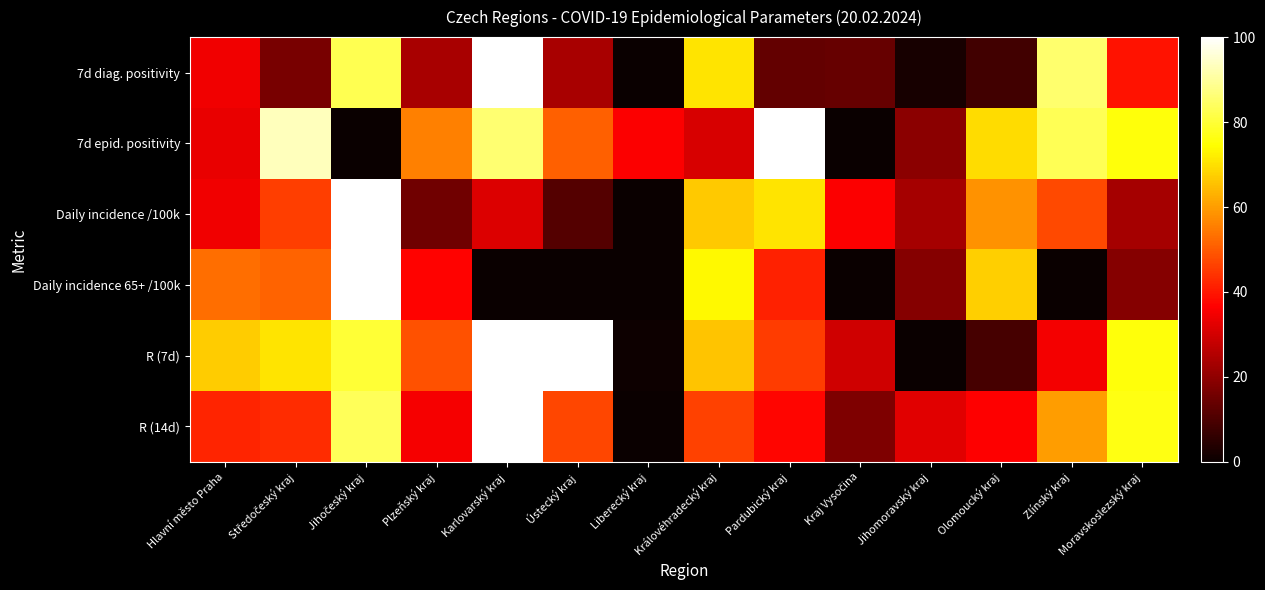

What is the total value across all series at Jihočeský kraj?

445.9